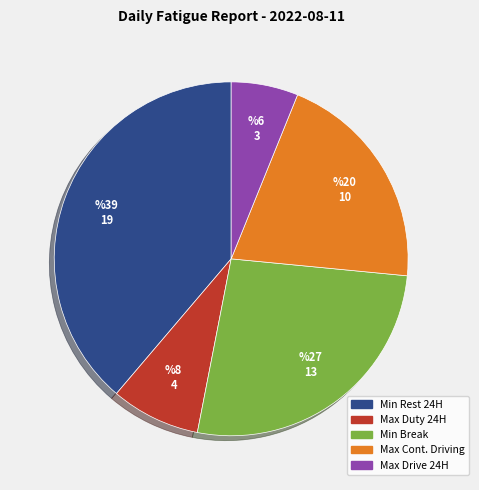

Count the number of slices in the pie.

5